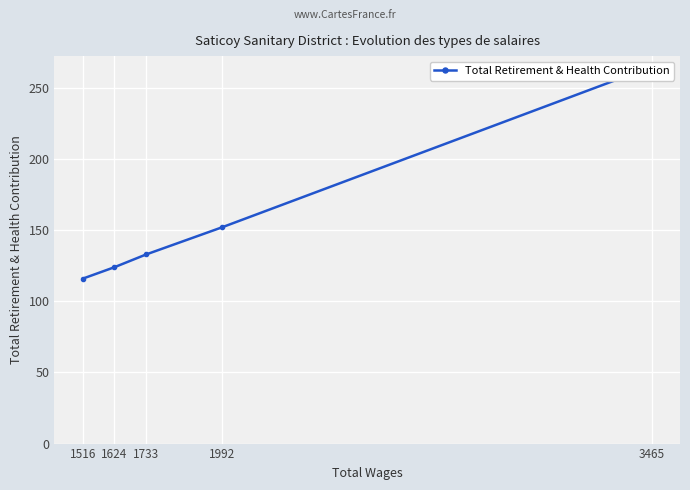

The value at 1516 is 116. True or false?

True